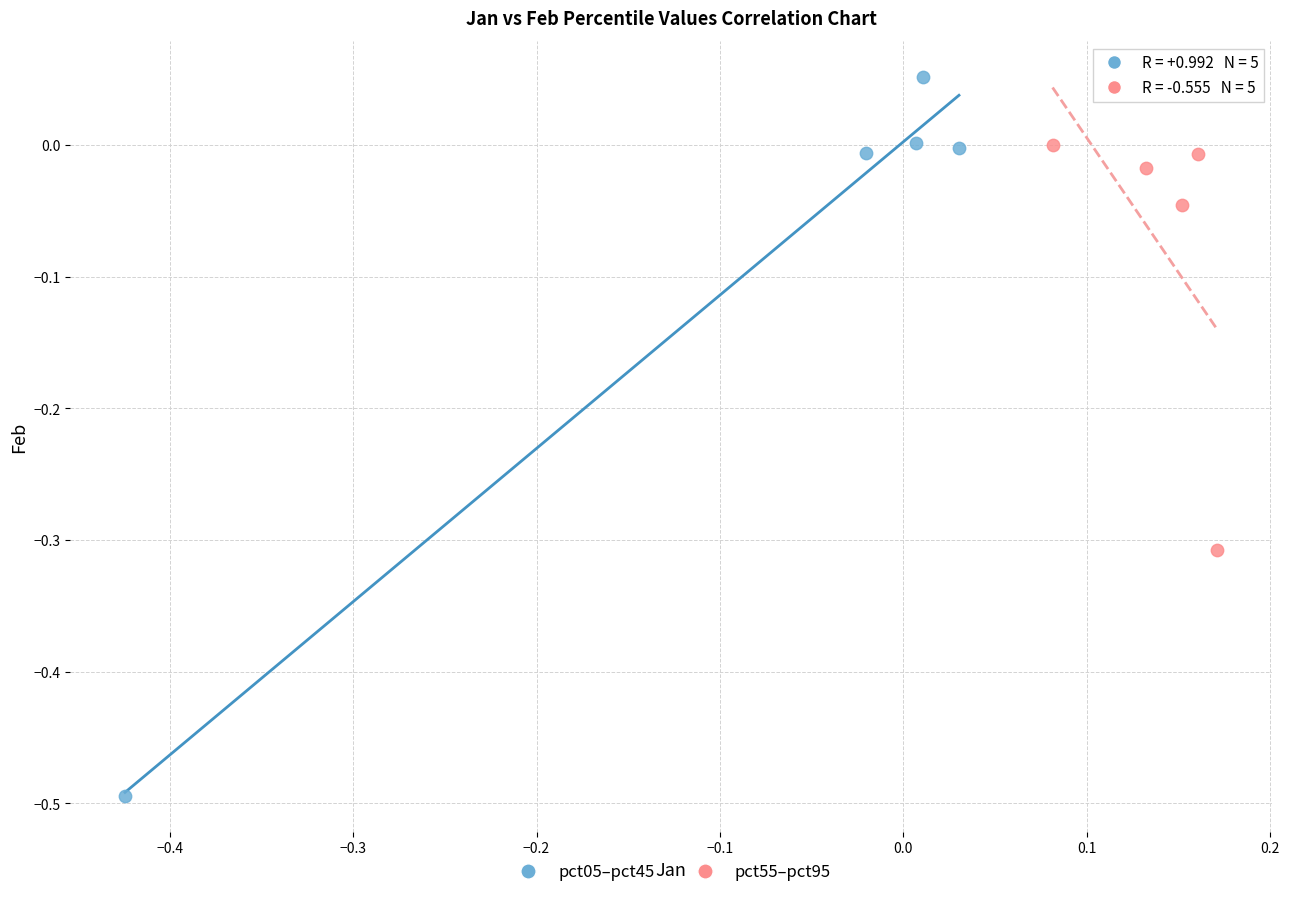

Which series contains the lowest Y value?

pct05–pct45